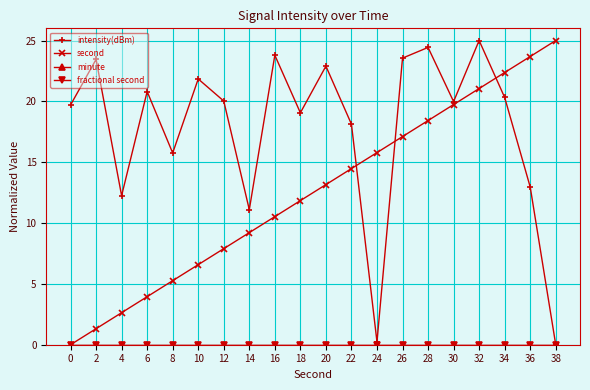

What is the sum of the intensity(dBm) values at 16 and 30?

43.8